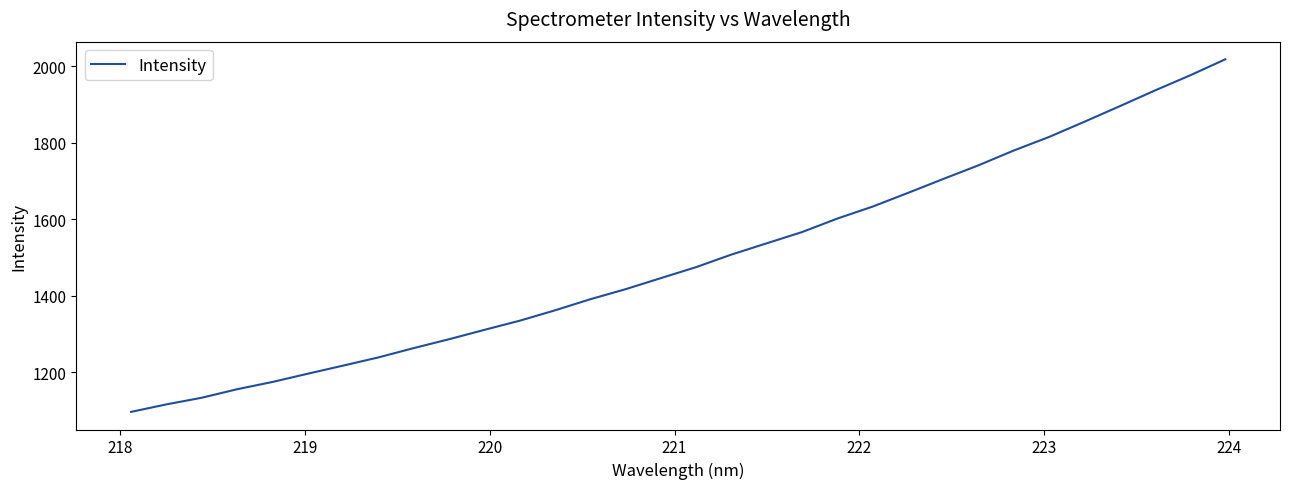

What is the greatest value displayed?

2017.6